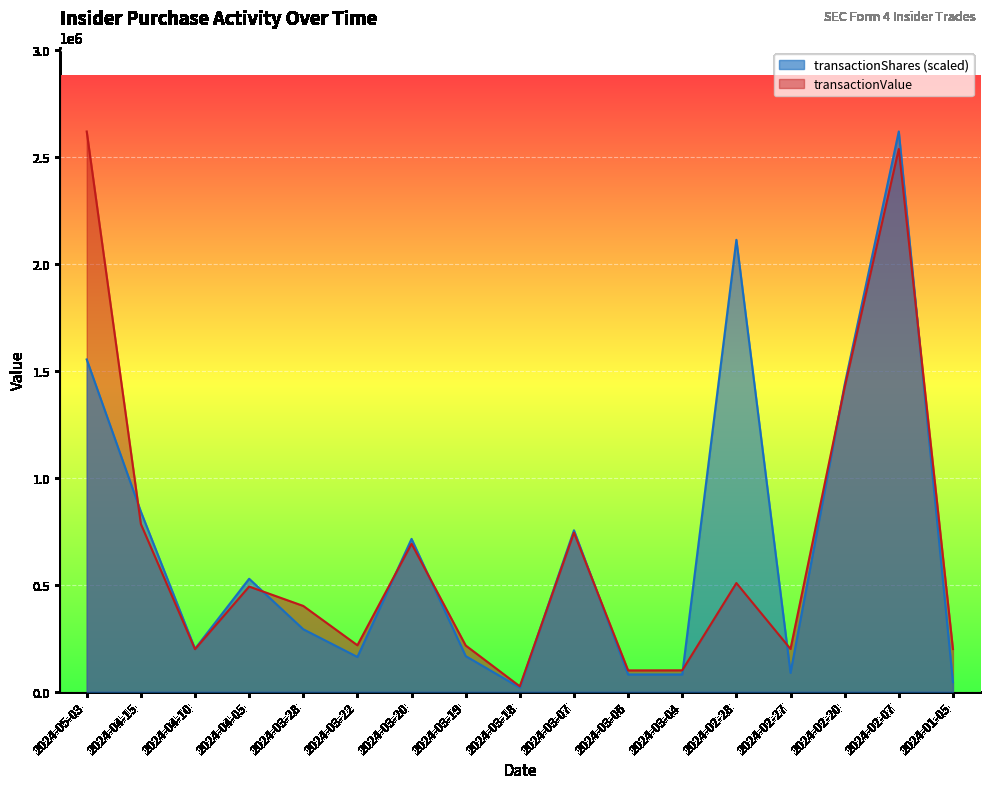

The value of transactionShares at 2024-02-07 is 4609663.1. True or false?

False